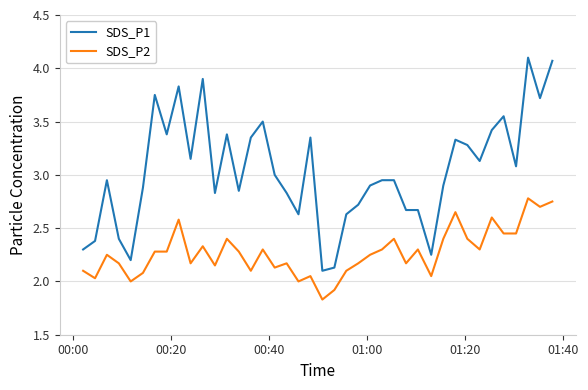

True or false: SDS_P2 and SDS_P1 cross at least once.

False